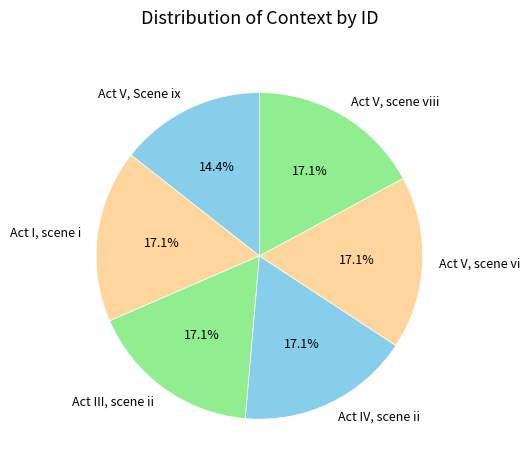

The Act V, Scene ix slice represents 27% of the pie. True or false?

False